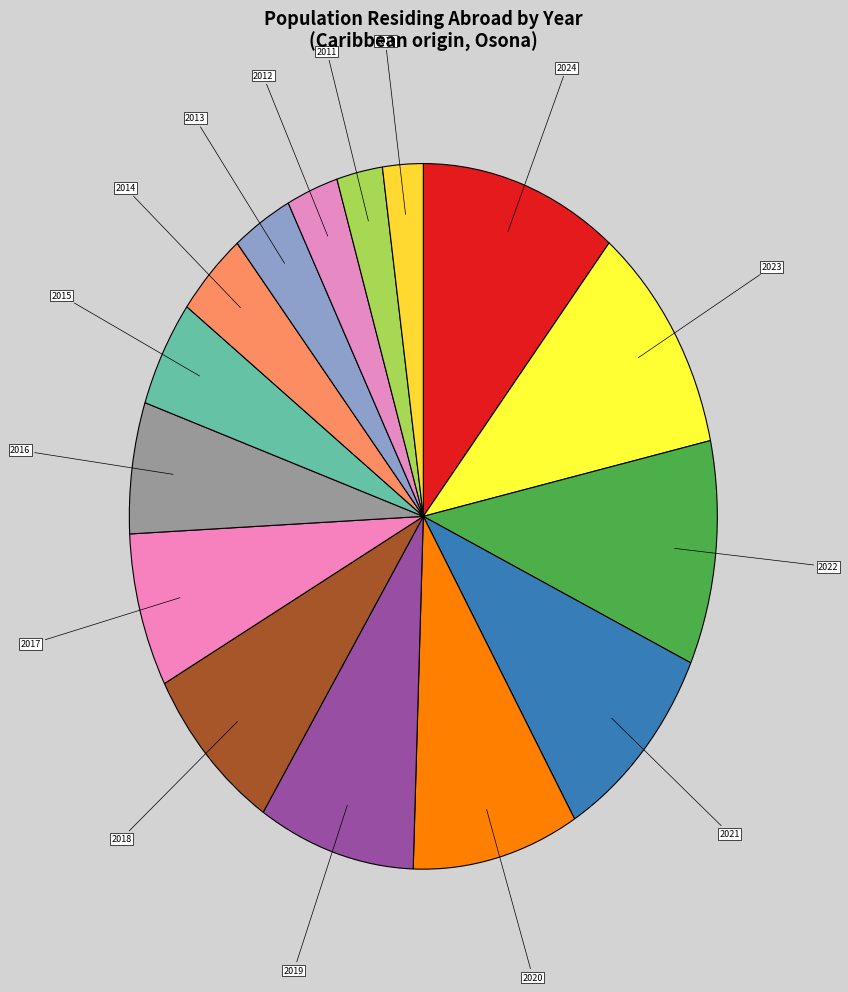

What is the ratio of the value at 2013 to the value at 2021?

0.3